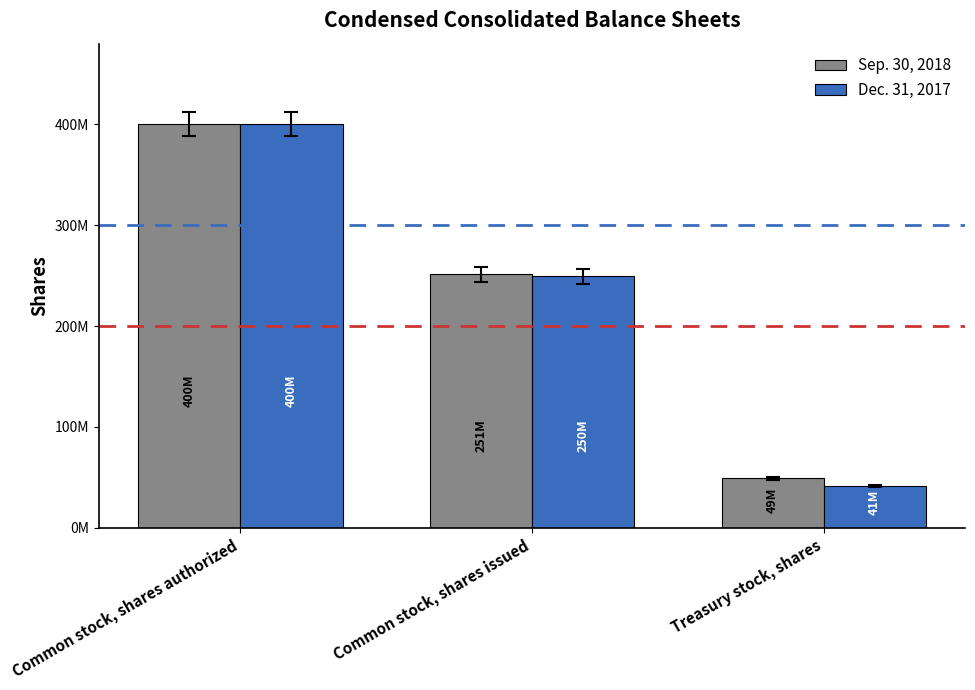

What are all the series names shown in the legend?

Sep. 30, 2018, Dec. 31, 2017